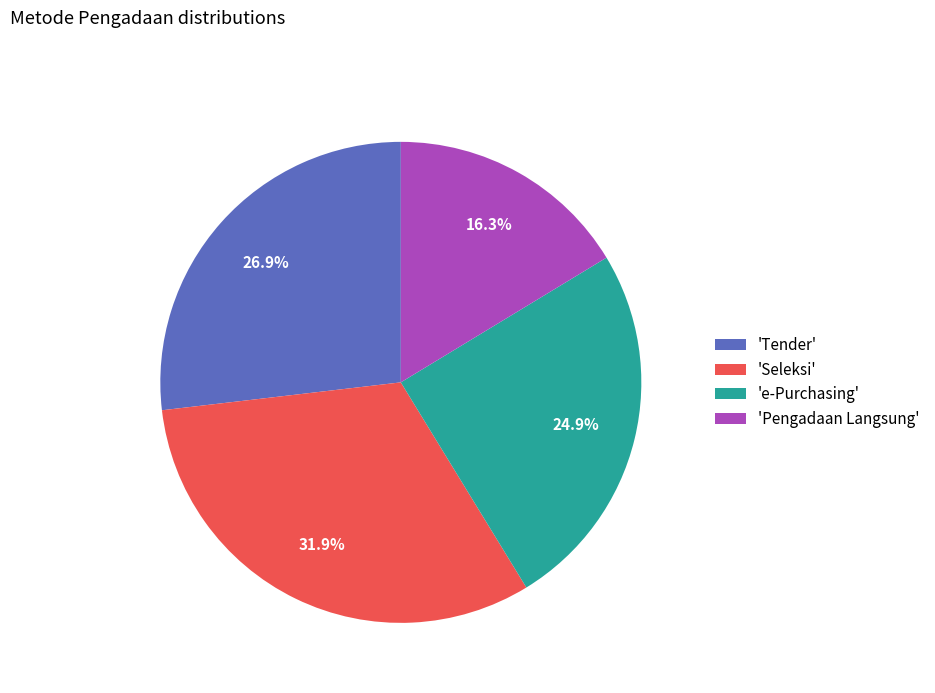

Count the number of slices in the pie.

4